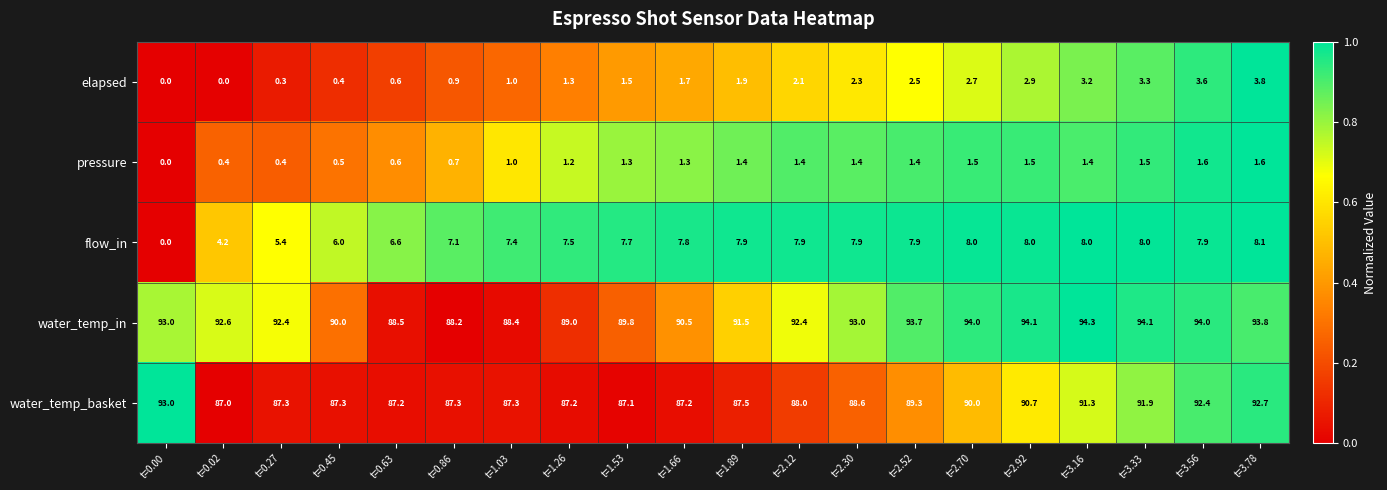

The pressure series shows 0.0 at t=0.00. True or false?

True